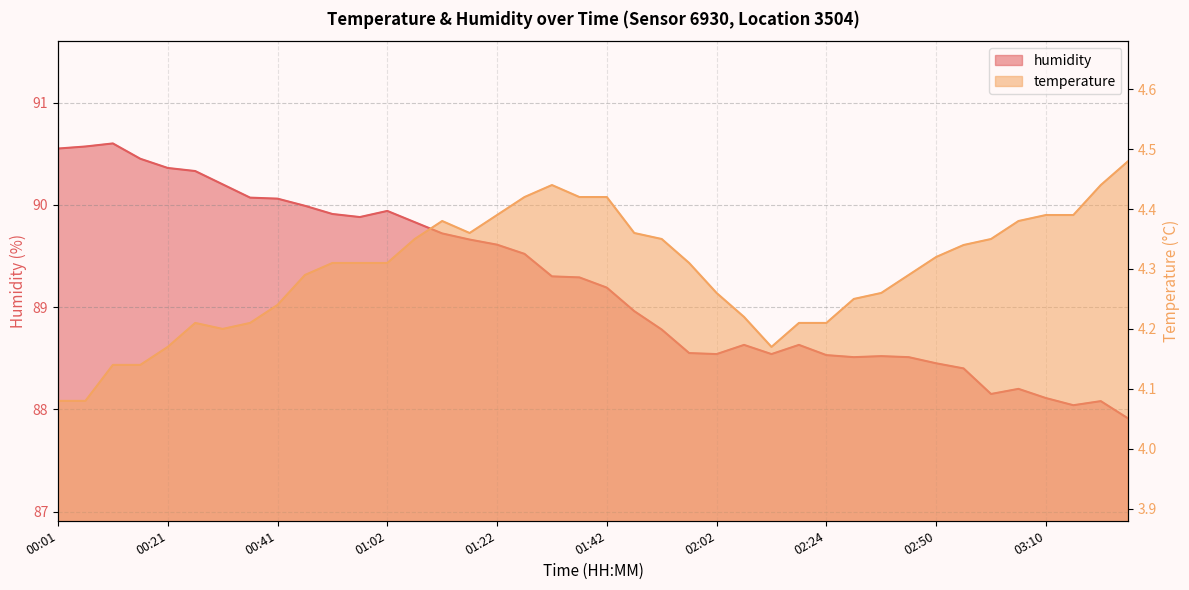

What is the total value across all series at 01:32?

93.7